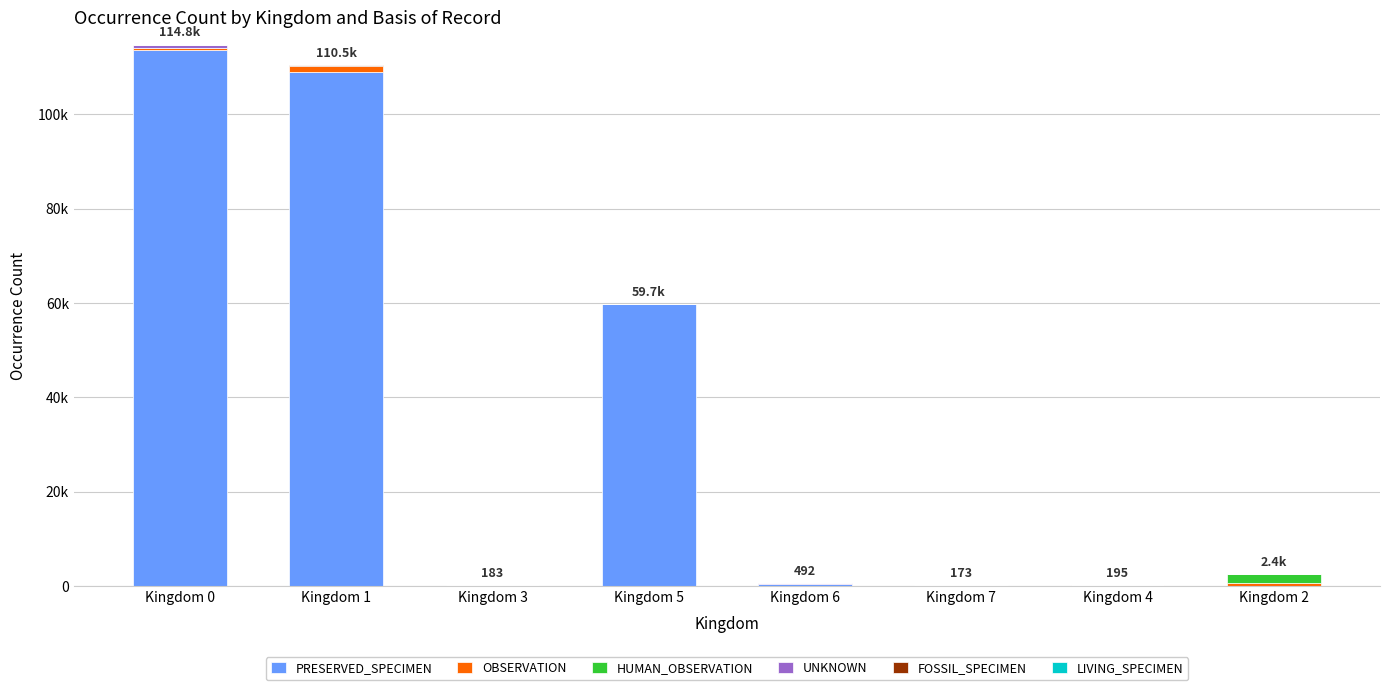

The HUMAN_OBSERVATION series shows 878 at Kingdom 5. True or false?

False